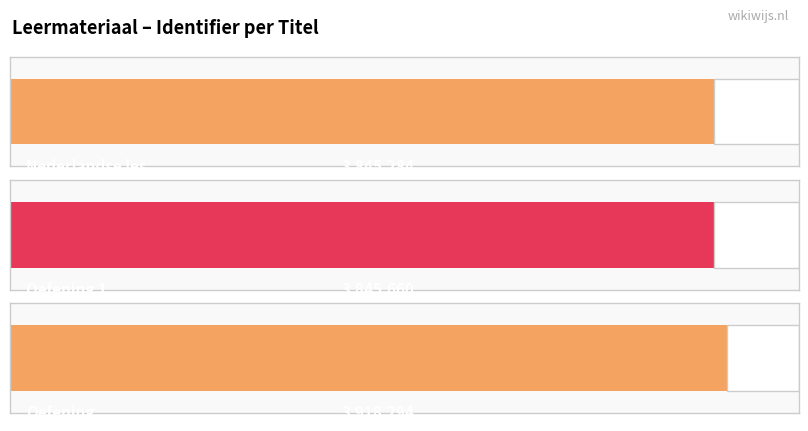

At which label does the data first exceed 3845660?

Oefening